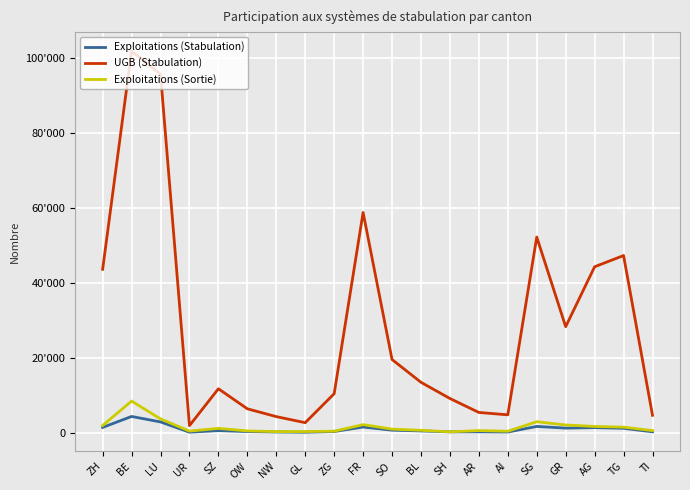

What is the smallest value displayed?

127